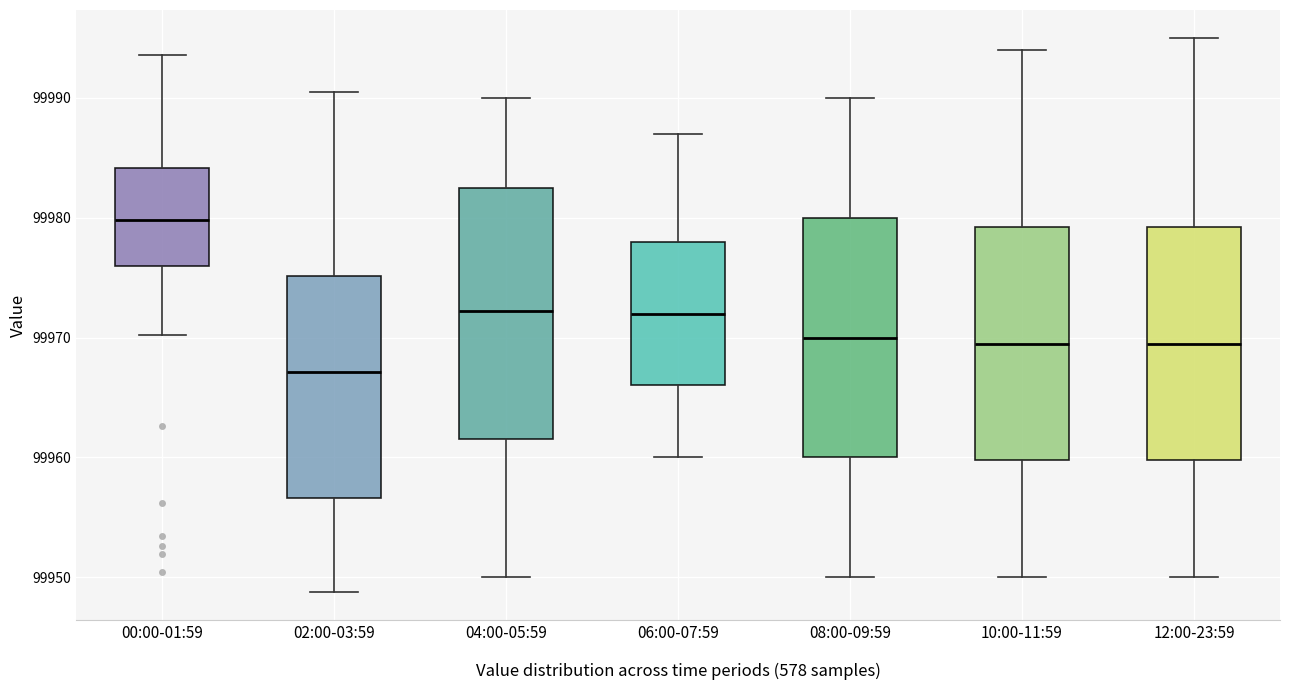

Reading left to right, read every box against the y-axis: the position of its median line, the range the box covers, and the ends of its whiskers. The values are not printed on the chart, so give them approximately, as read against the axis.

00:00-01:59: median 99980, box 99976 to 99984, whiskers 99970 to 99994
02:00-03:59: median 99967, box 99957 to 99975, whiskers 99949 to 99991
04:00-05:59: median 99972, box 99962 to 99983, whiskers 99950 to 99990
06:00-07:59: median 99972, box 99966 to 99978, whiskers 99960 to 99987
08:00-09:59: median 99970, box 99960 to 99980, whiskers 99950 to 99990
10:00-11:59: median 99970, box 99960 to 99979, whiskers 99950 to 99994
12:00-23:59: median 99970, box 99960 to 99979, whiskers 99950 to 99995